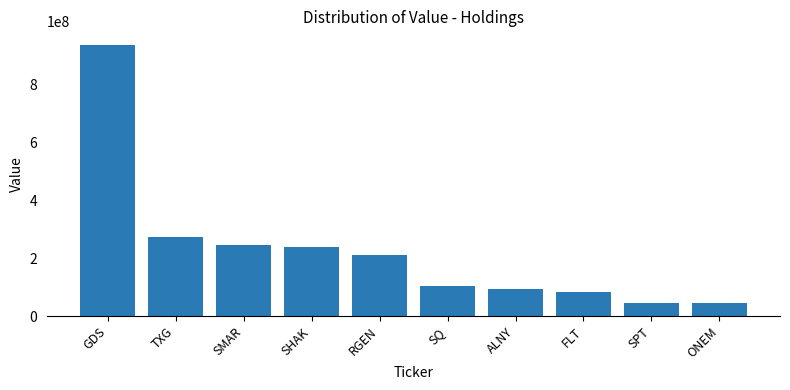

What is the label of the 5th bar from the right?

SQ